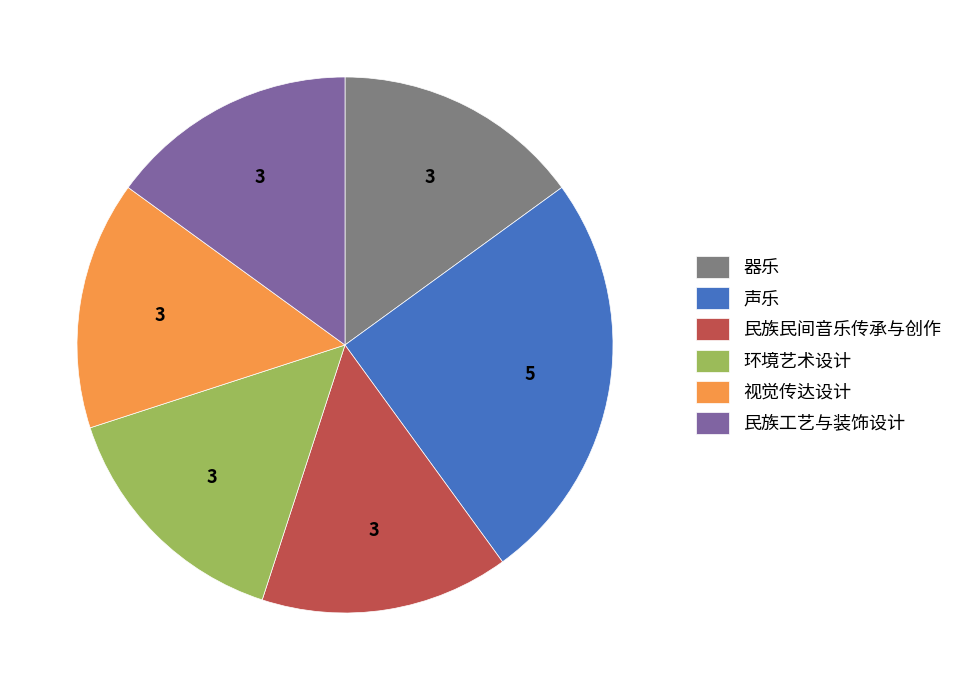

What is the largest slice in the pie chart?

声乐